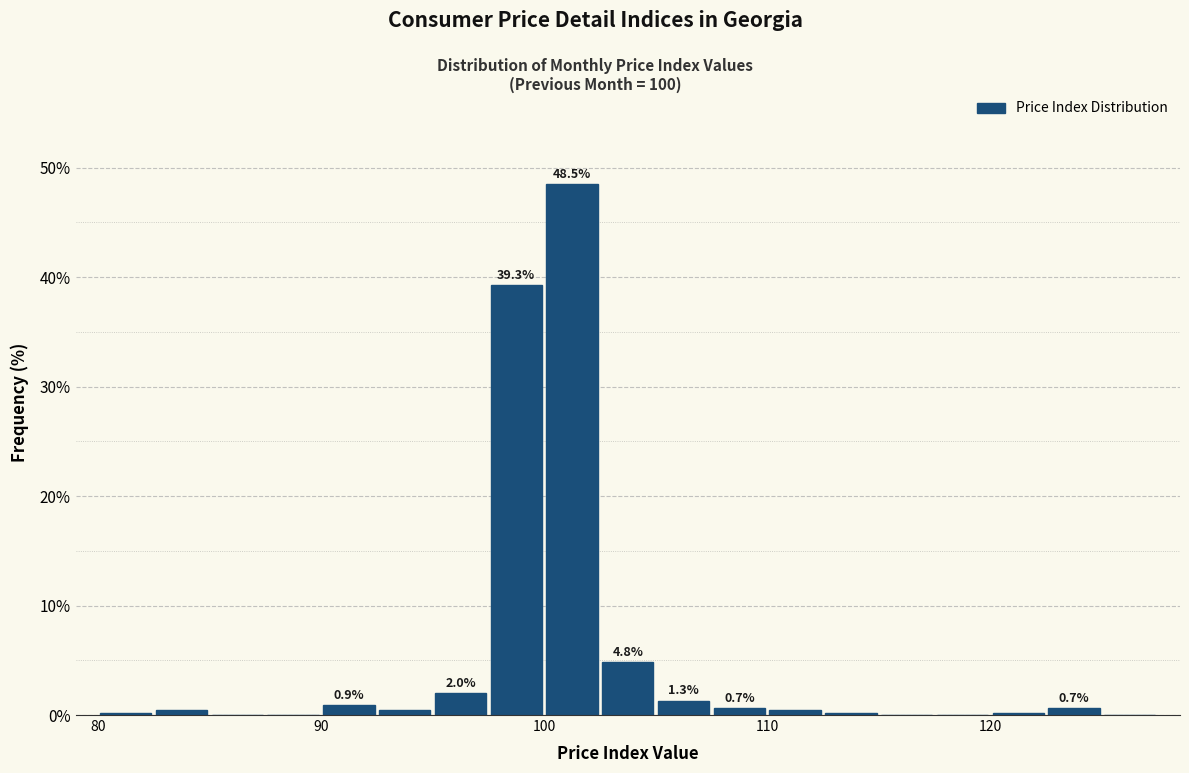

Read against the x-axis, roughly where is the centre of the tallest bar?

101